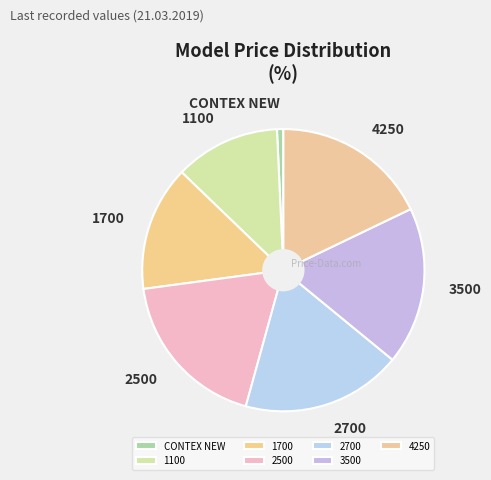

How many segments does this pie chart have?

7